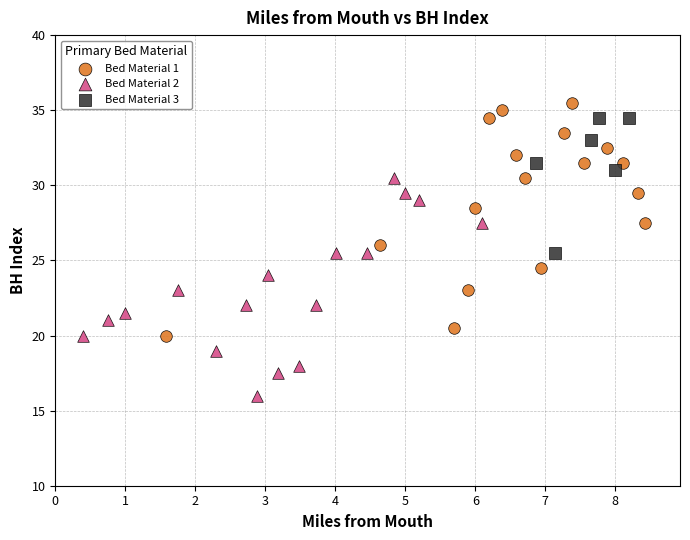

Which series reaches the minimum Y coordinate?

Bed Material 2